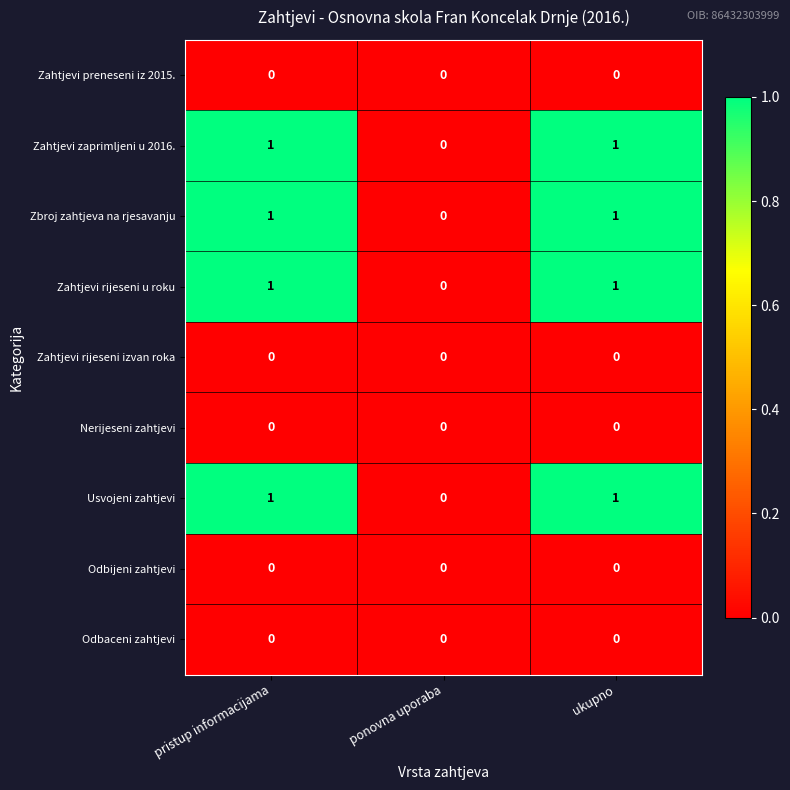

Count the Usvojeni zahtjevi values in the range 0 to 1.

3